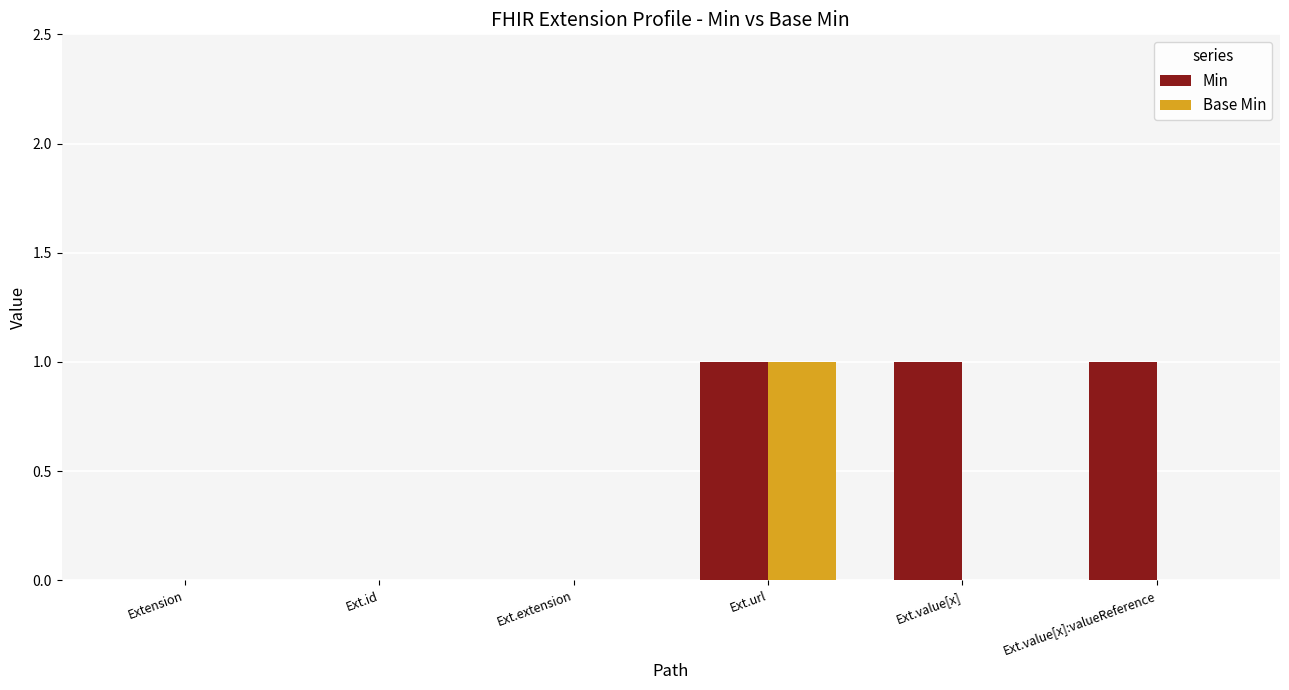

What is the difference between the Min values at Ext.value[x]:valueReference and Ext.id?

1